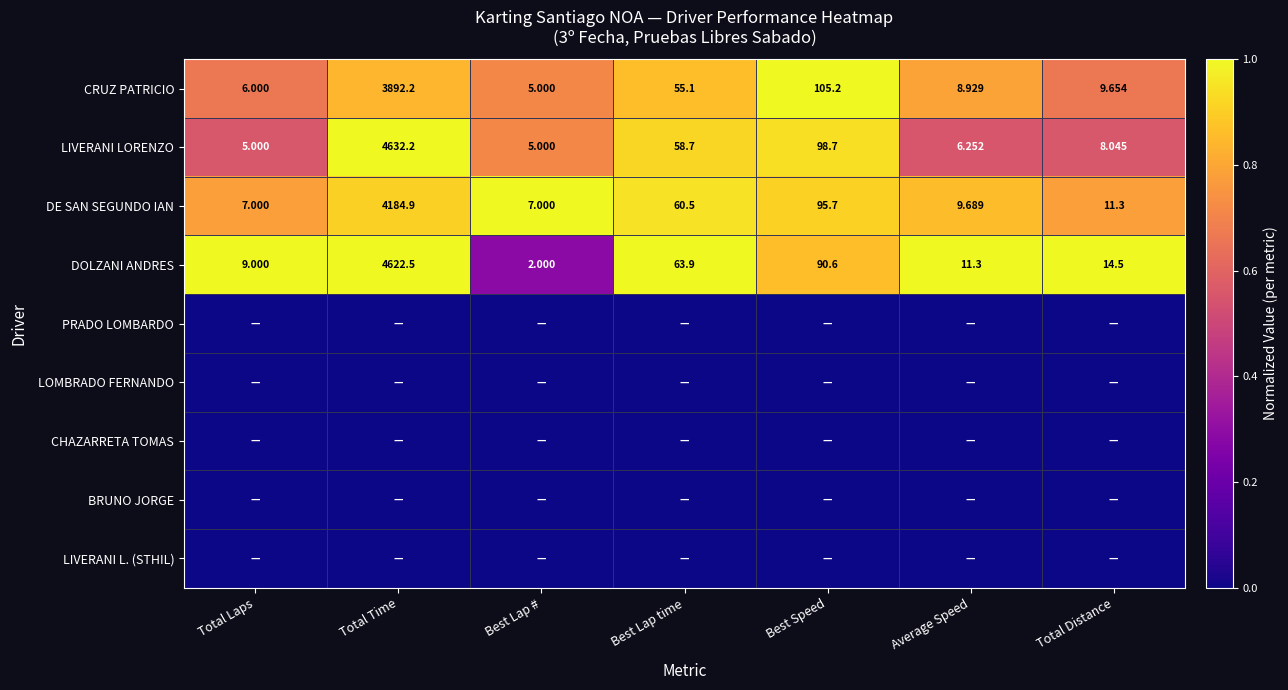

Is the value of DOLZANI ANDRES at Total Distance greater than the value of LIVERANI LORENZO at Best Lap #?

Yes